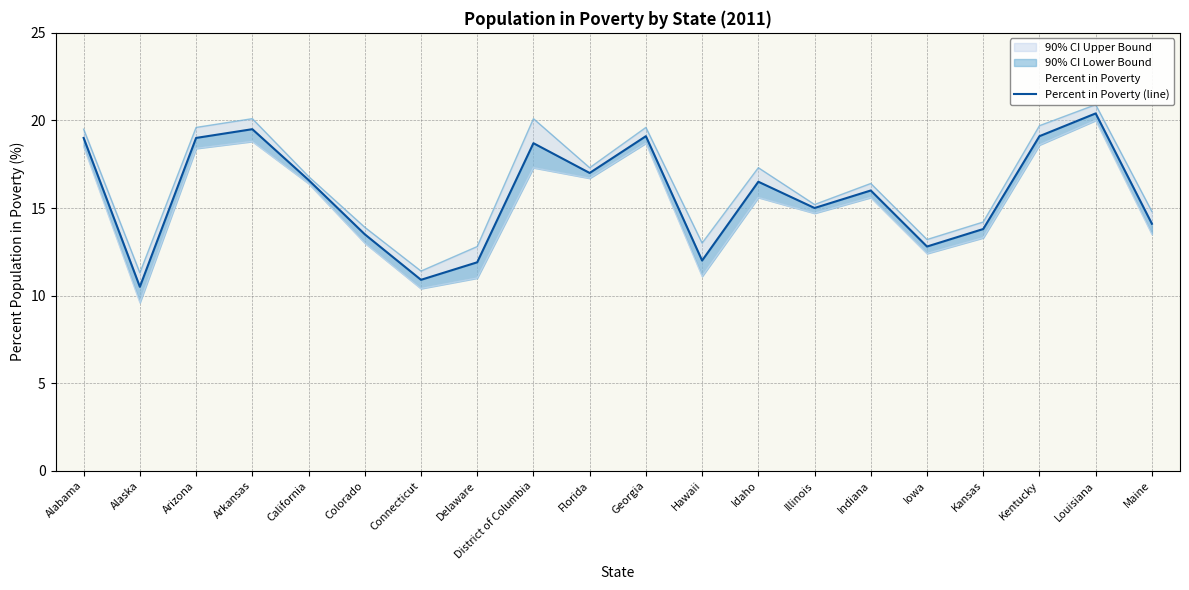

What is the change in value from Georgia to Illinois?

-4.1